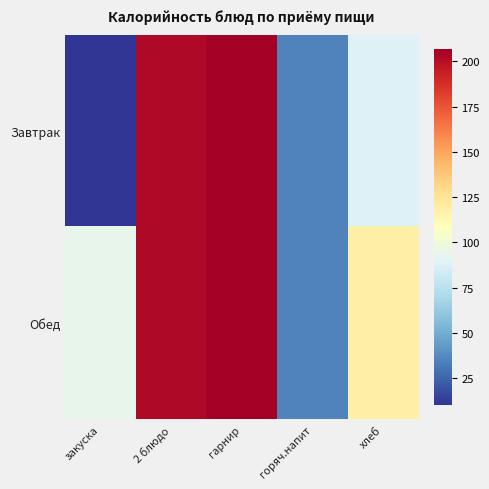

At гарнир, list the series in order from smallest to largest.

Завтрак, Обед